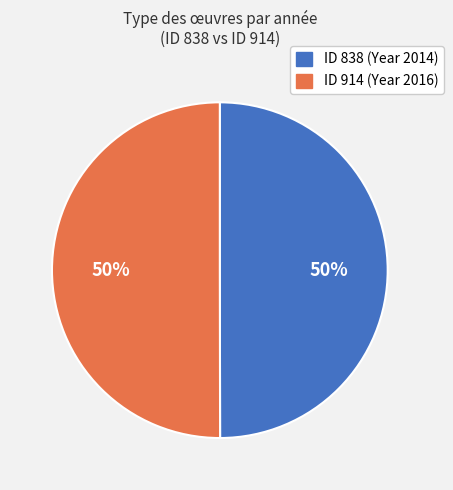

What percentage is the ID 914 (Year 2016) slice, to the nearest percent?

50%